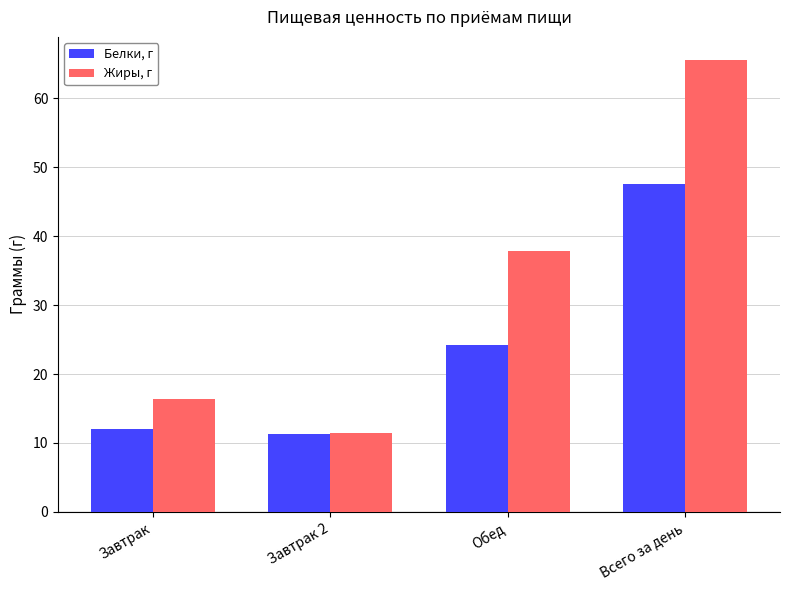

What are all the series names shown in the legend?

Белки, г, Жиры, г